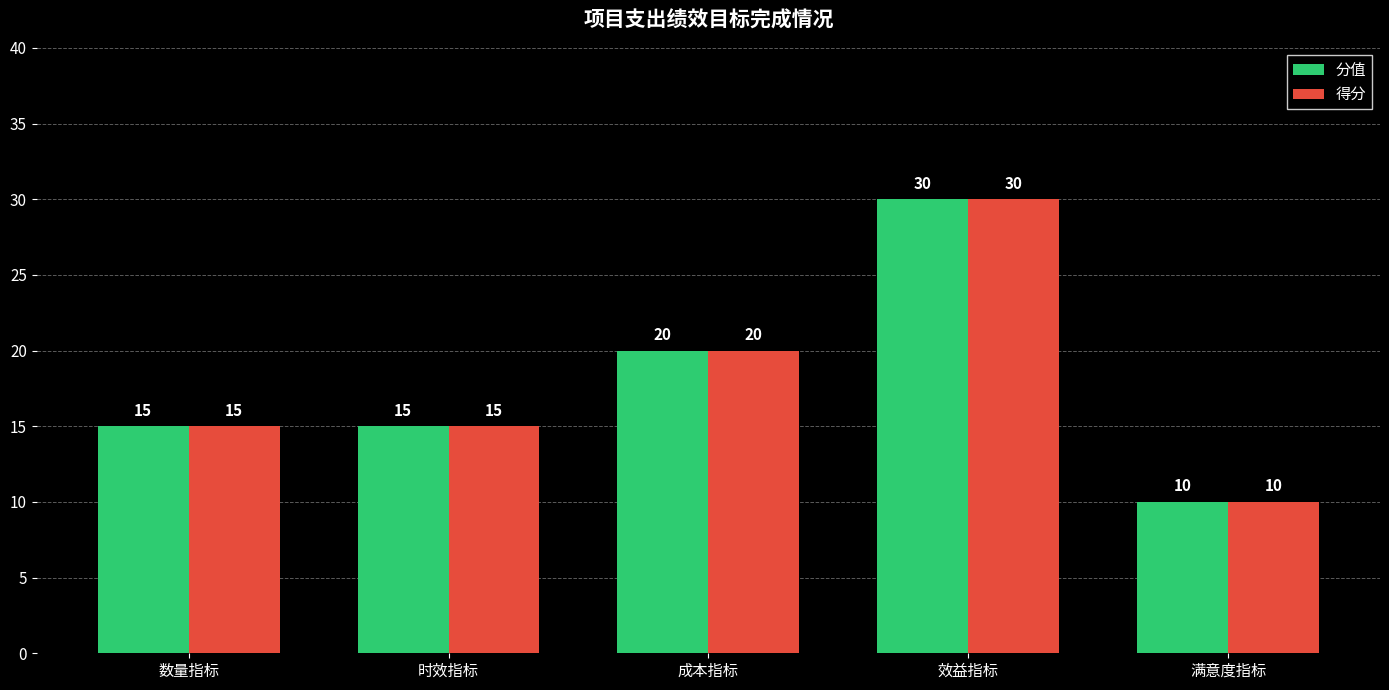

Are the bars grouped side by side (vs. stacked)?

Yes